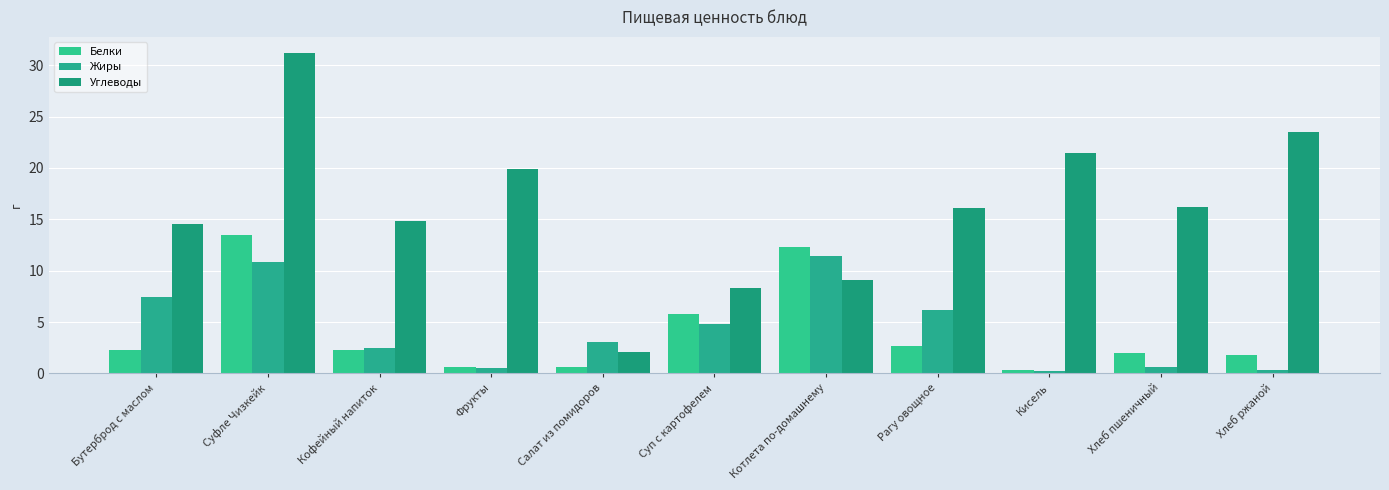

Reading right to left, extract all data points from this chart.

Белки: Хлеб ржаной=1.8	Хлеб пшеничный=2.0	Кисель=0.3	Рагу овощное=2.7	Котлета по-домашнему=12.3	Суп с картофелем=5.8	Салат из помидоров=0.6	Фрукты=0.6	Кофейный напиток=2.3	Суфле Чизкейк=13.5	Бутерброд с маслом=2.3
Жиры: Хлеб ржаной=0.3	Хлеб пшеничный=0.6	Кисель=0.2	Рагу овощное=6.2	Котлета по-домашнему=11.4	Суп с картофелем=4.8	Салат из помидоров=3.1	Фрукты=0.5	Кофейный напиток=2.5	Суфле Чизкейк=10.8	Бутерброд с маслом=7.4
Углеводы: Хлеб ржаной=23.5	Хлеб пшеничный=16.2	Кисель=21.5	Рагу овощное=16.1	Котлета по-домашнему=9.1	Суп с картофелем=8.3	Салат из помидоров=2.1	Фрукты=19.9	Кофейный напиток=14.8	Суфле Чизкейк=31.2	Бутерброд с маслом=14.5